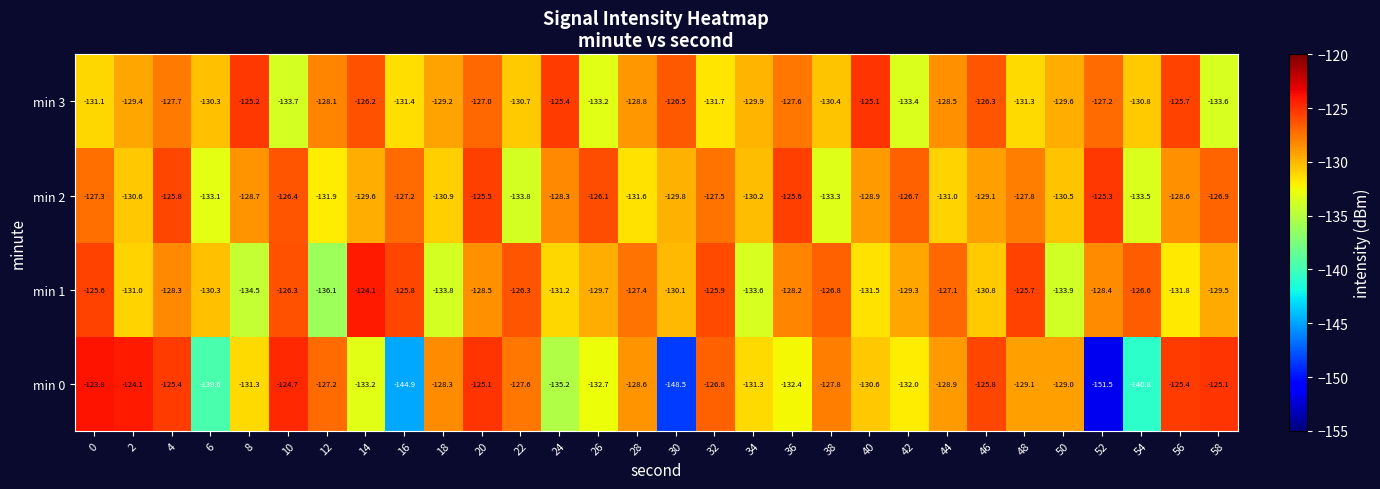

What is the maximum value for min 1?

-124.1